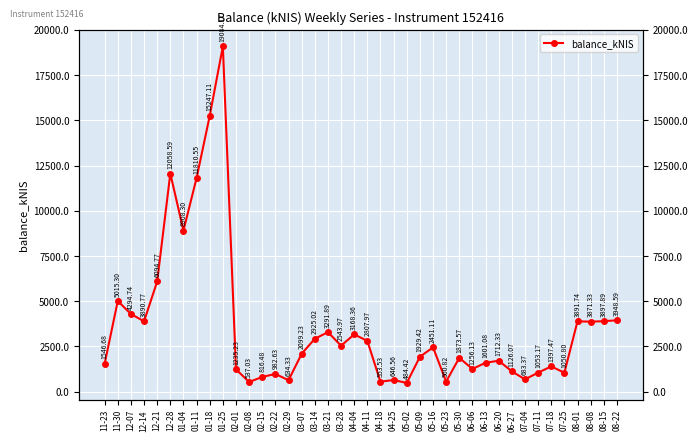

Where is the first local minimum?

12-14